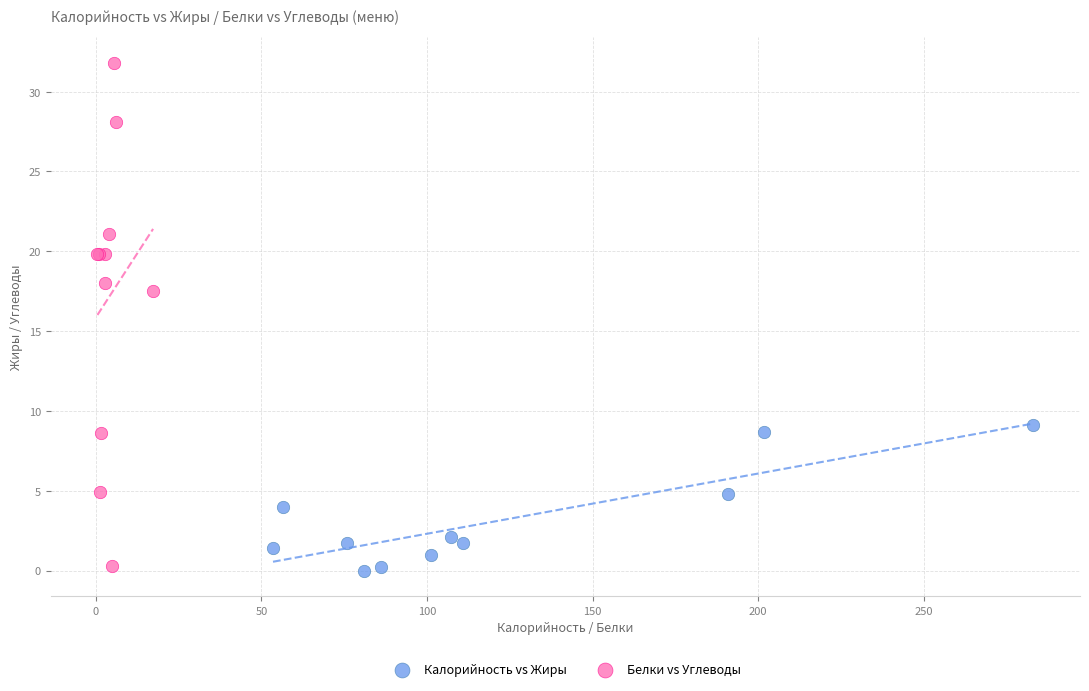

Which series has the largest Y range (max minus min)?

Белки vs Углеводы